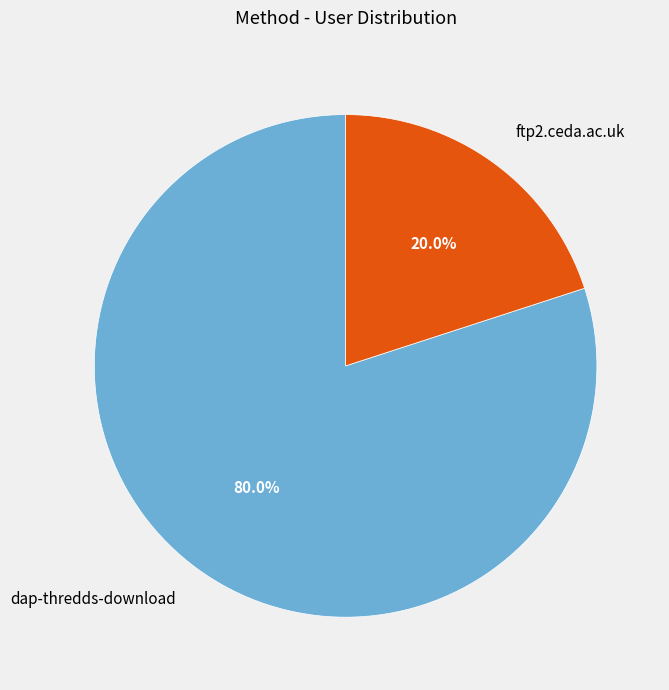

Rank the categories by value from lowest to highest.

ftp2.ceda.ac.uk, dap-thredds-download